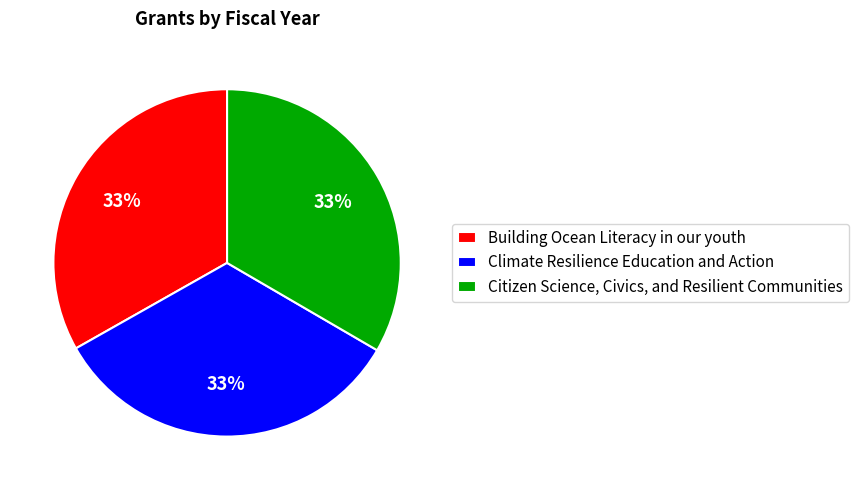

To the nearest percent, what is the average slice percentage?

33%